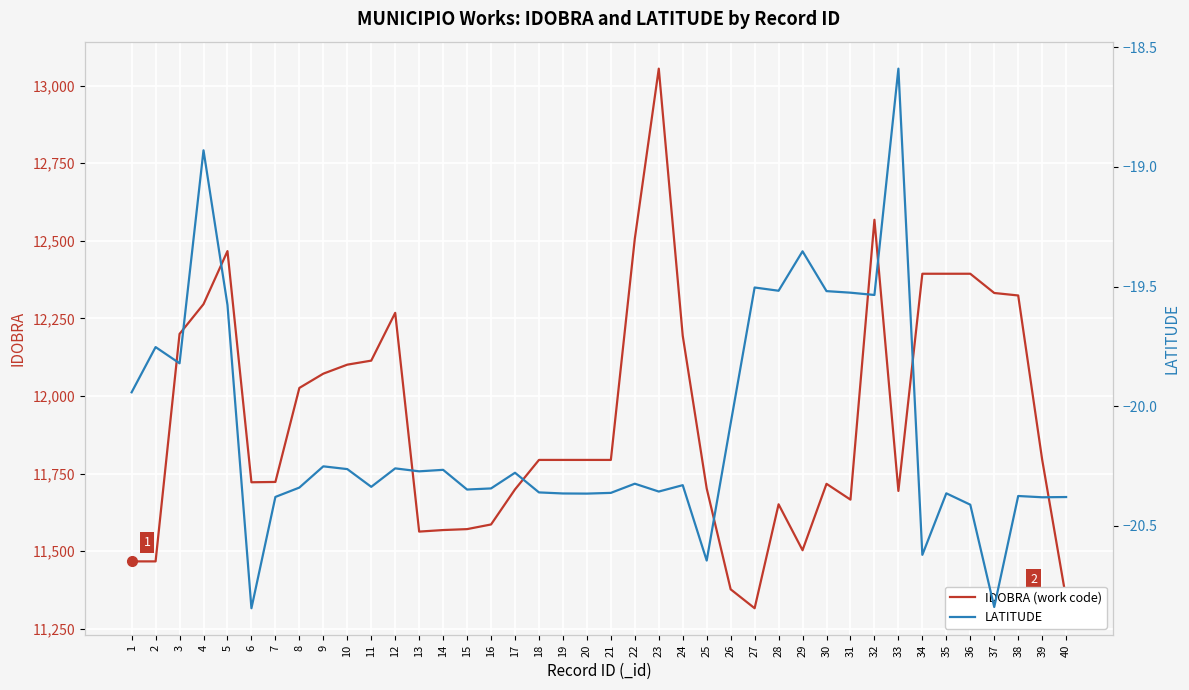

List the series in order of their peak value, highest first.

IDOBRA (work code), LATITUDE